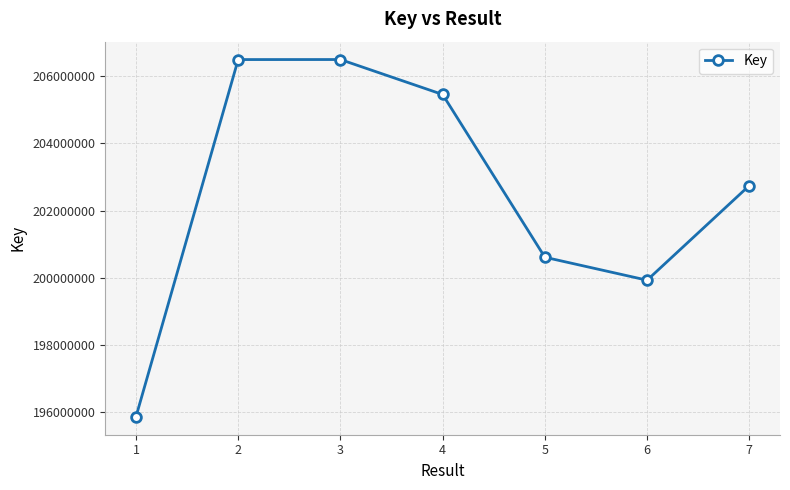

How many data points are less than 202747907?

3